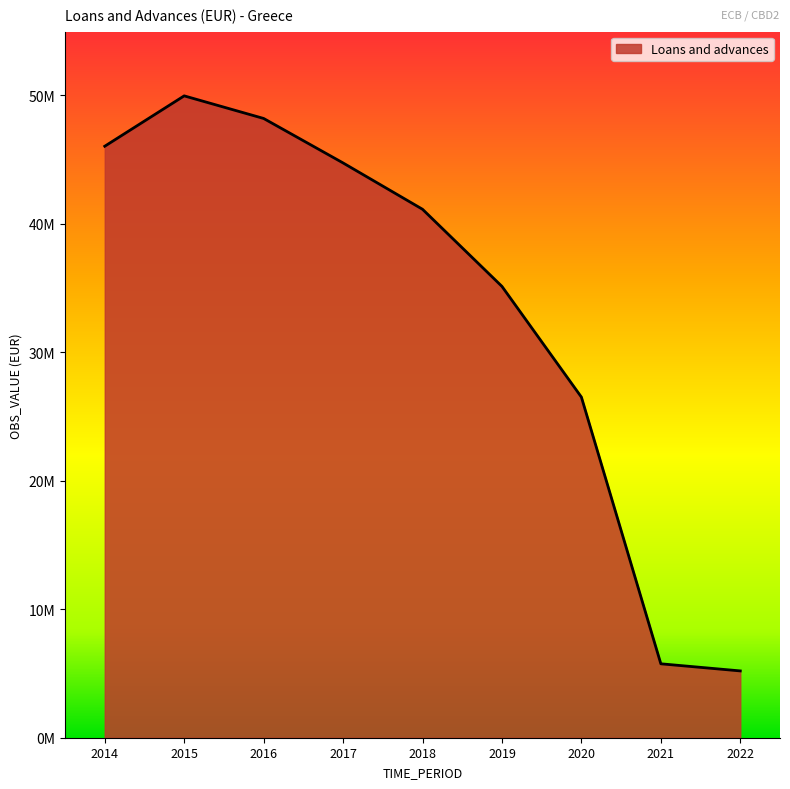

Does the chart have visible grid lines?

No